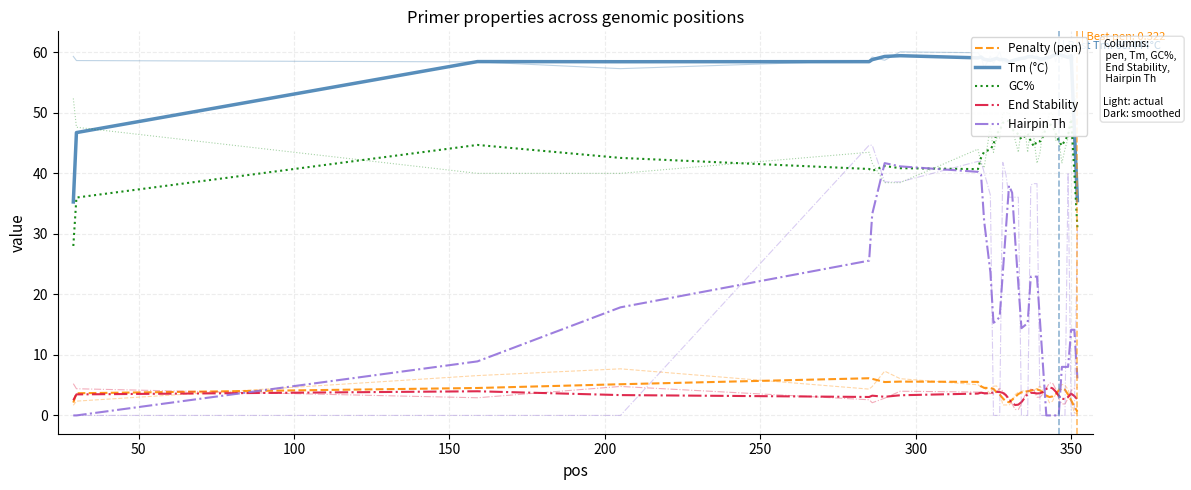

Rank the series by their maximum value, from highest to lowest.

Tm (°C), GC%, Hairpin Th, Penalty (pen), End Stability